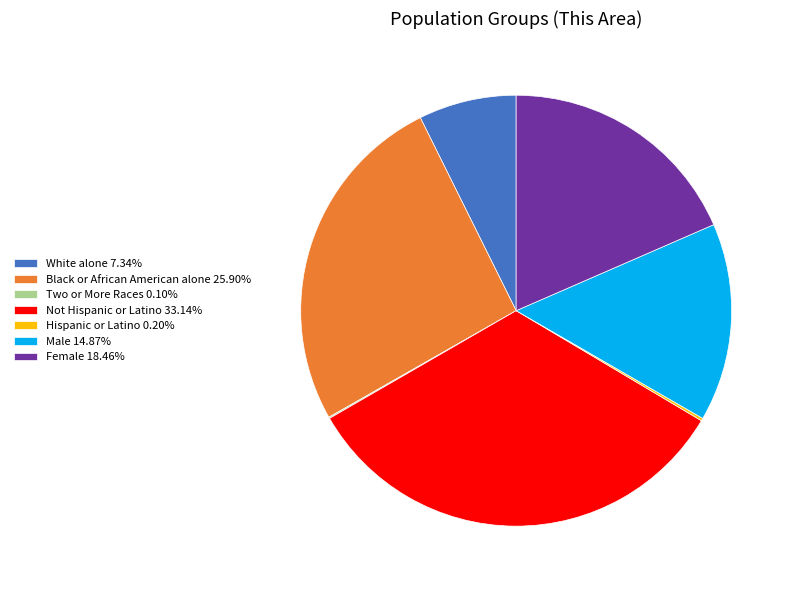

Does Male 14.87% represent more than half of the total?

No